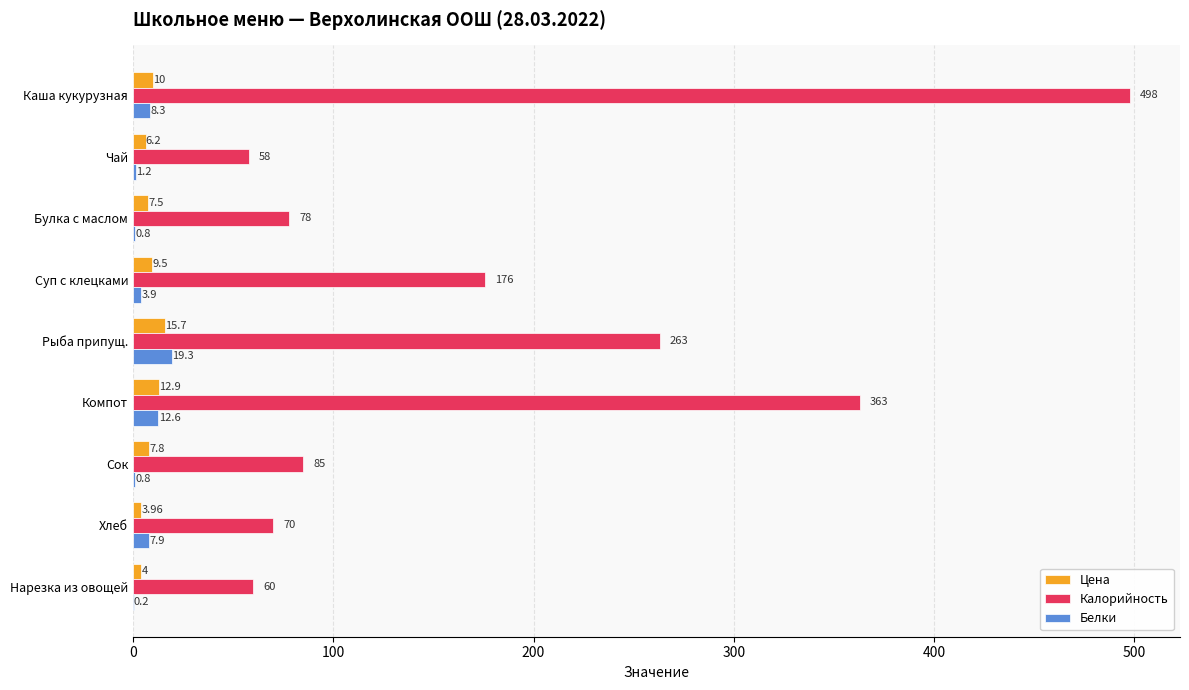

At which category is the sum across all series the highest?

Каша кукурузная